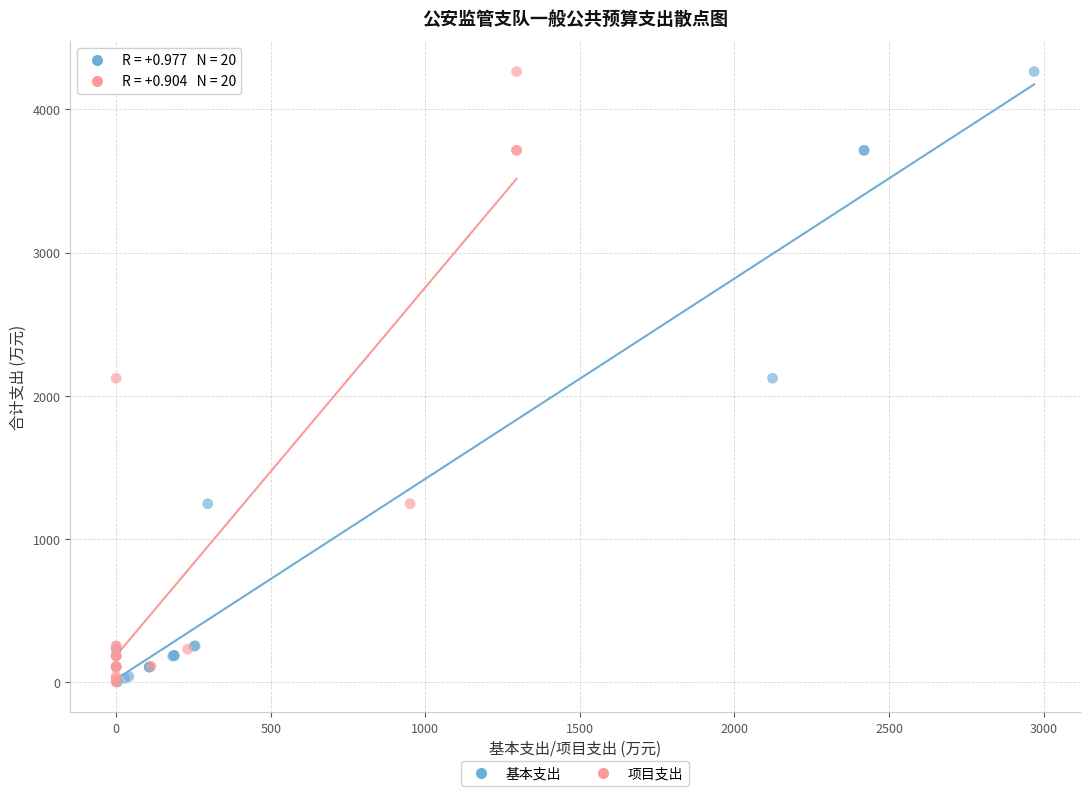

What are all the series names shown in the legend?

基本支出, 项目支出